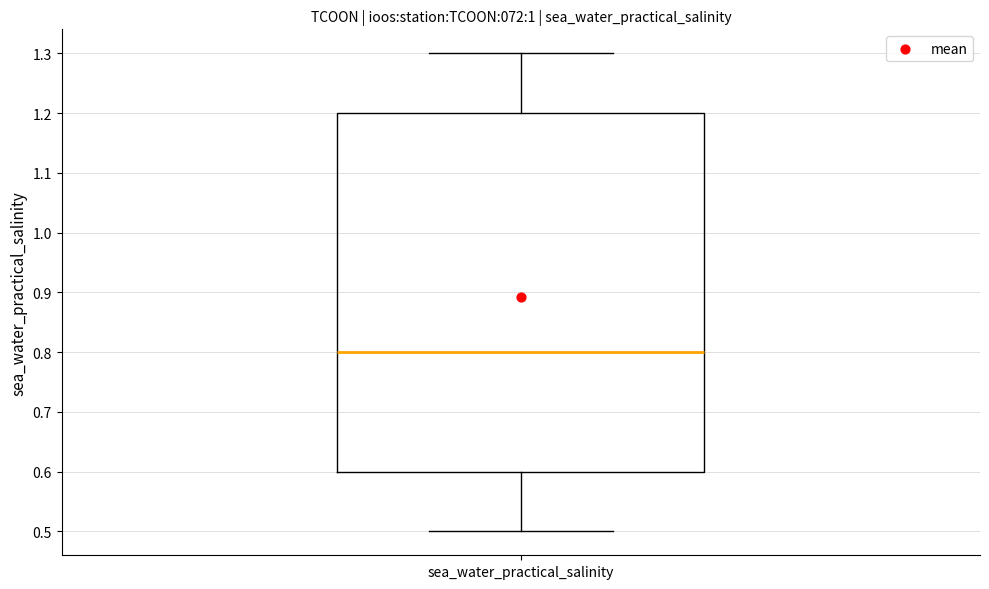

Transcribe this box plot: give where the median line is, the range the box spans, and where the two whiskers end, as read against the y-axis. The values are not printed on the chart, so give them approximately, as read against the axis.

median 0.8, box 0.6 to 1.2, whiskers 0.5 to 1.3